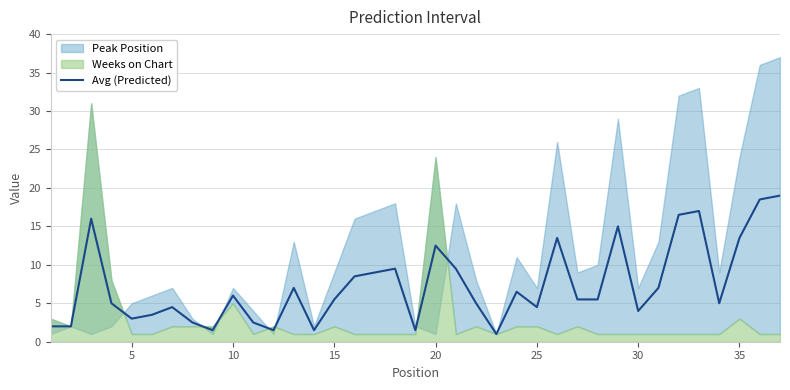

Is it true that Avg (Predicted) equals 12.5 at 20?

True